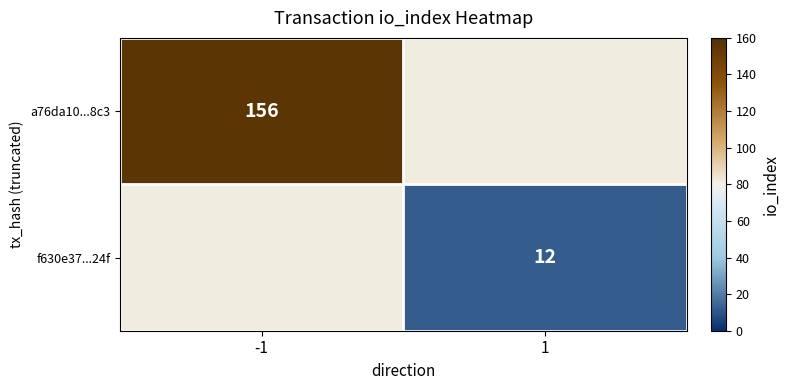

The a76da10...8c3 series shows 89.7 at -1. True or false?

False